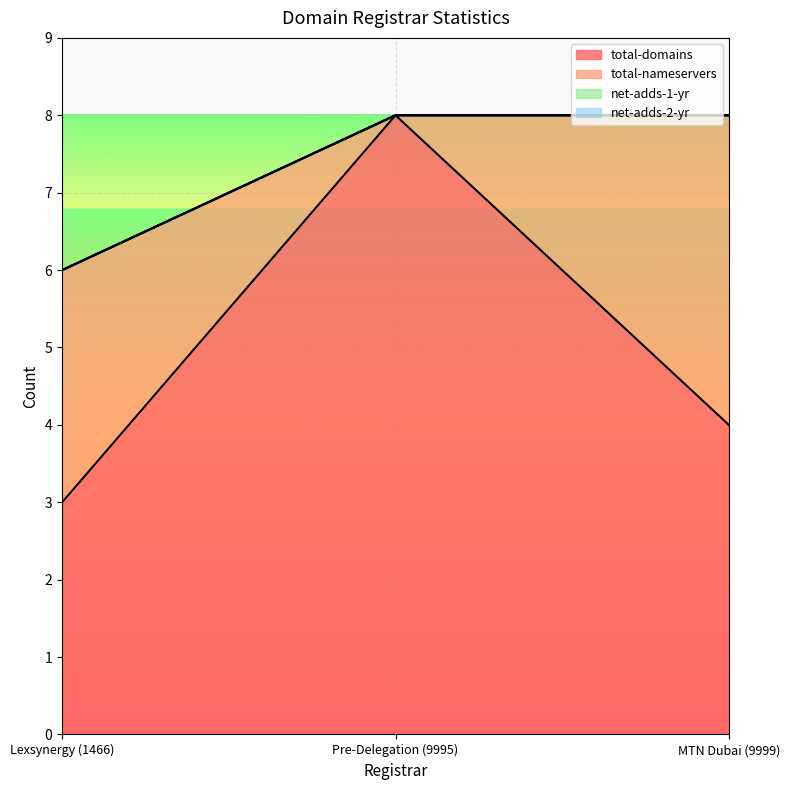

Reading right to left, extract all data points from this chart.

total-domains: 4	8	3
total-nameservers: 4	0	3
net-adds-1-yr: 0	0	0
net-adds-2-yr: 0	0	0